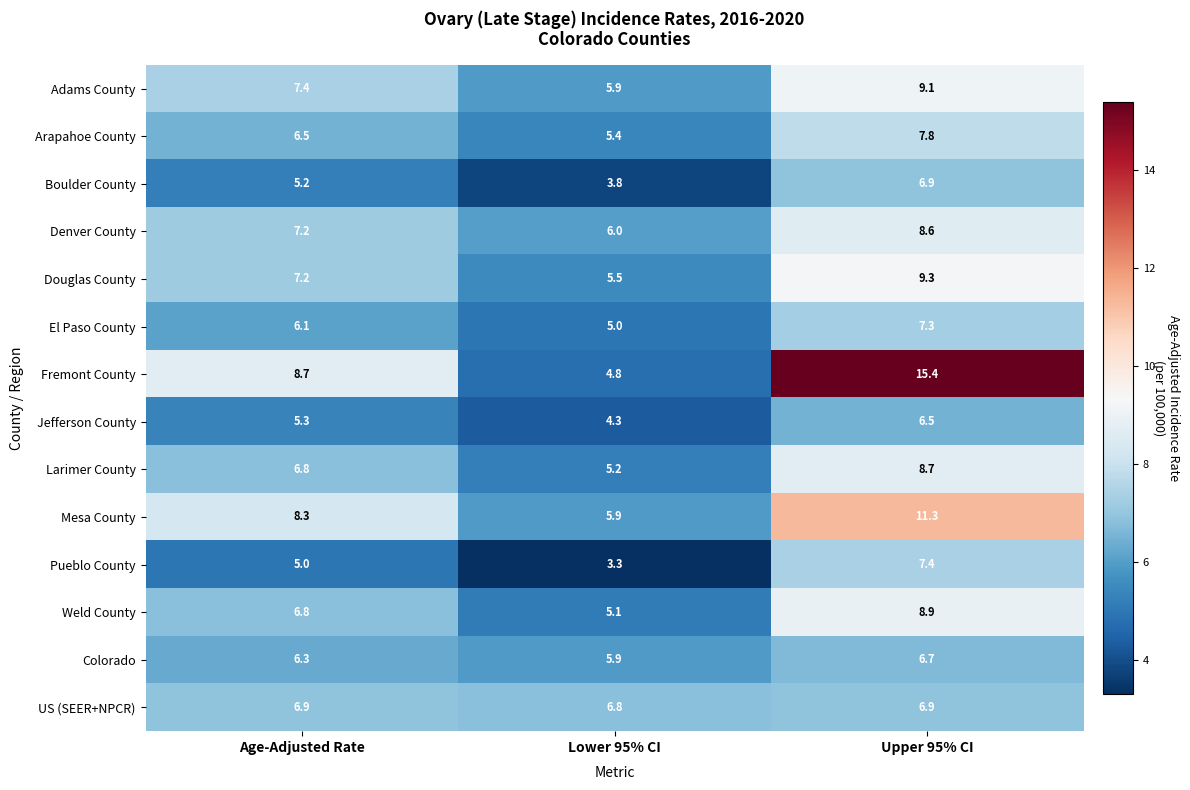

What is the difference between the Jefferson County values at Upper 95% CI and Lower 95% CI?

2.2